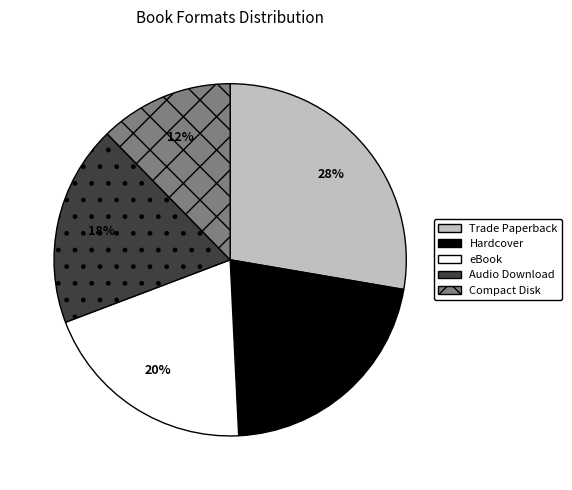

To the nearest percent, what percentage of the pie is Hardcover?

22%